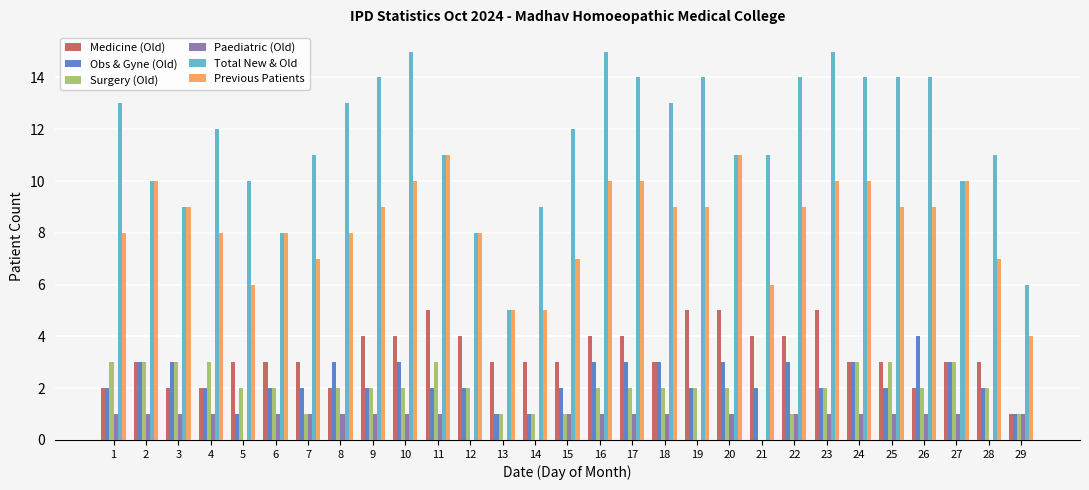

What is the sum of all Obs & Gyne (Old) values?

67